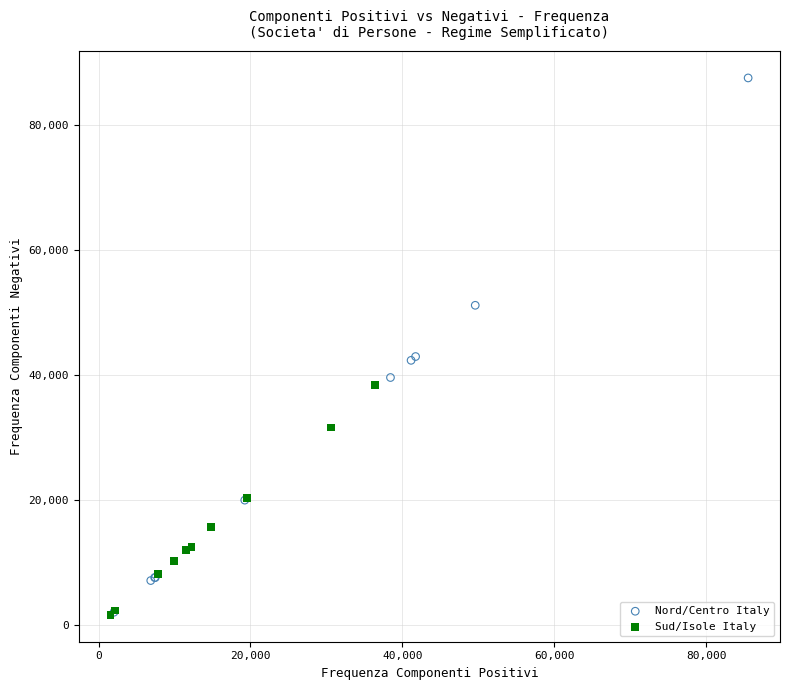

Which series has the widest spread of Y values?

Nord/Centro Italy